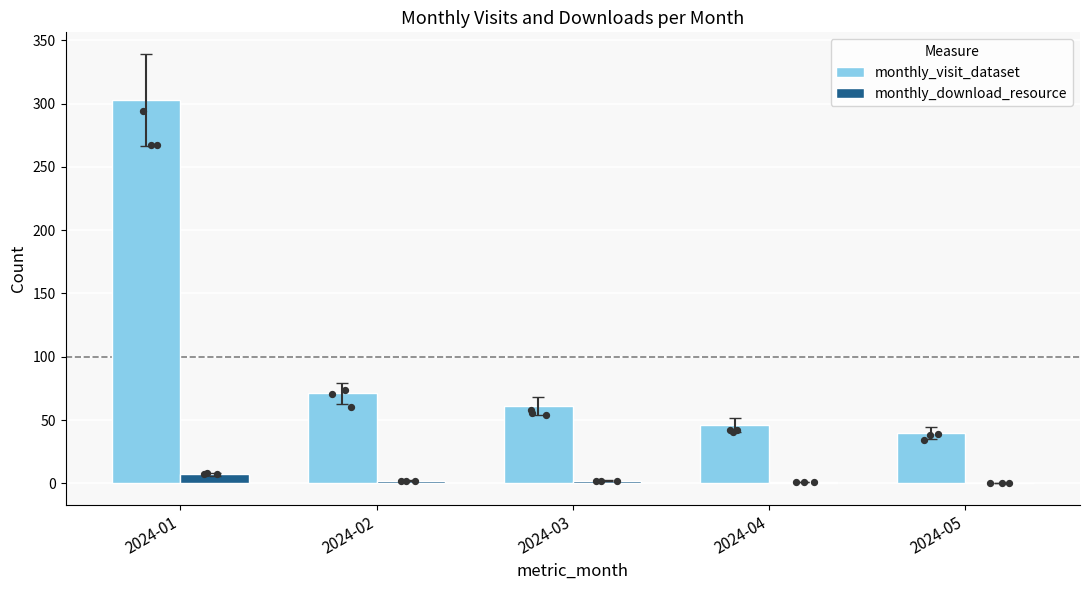

Which series reaches the maximum Y coordinate?

monthly_visit_dataset